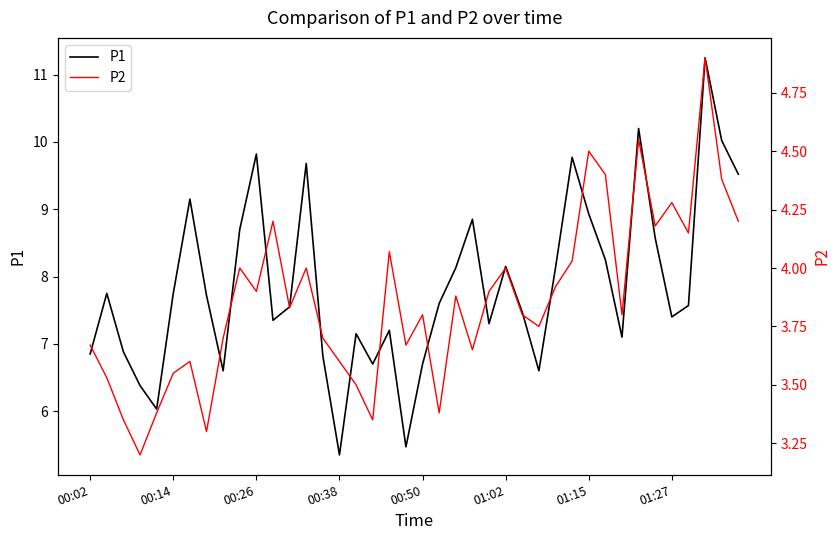

The P1 series shows 1.7 at 00:14. True or false?

False